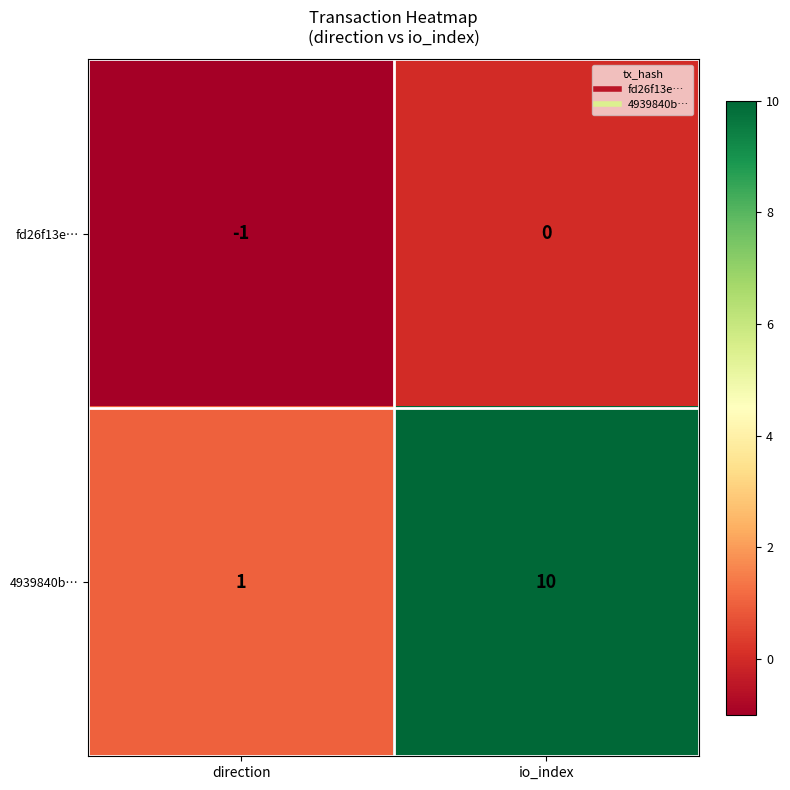

Reading left to right, what are all the values shown in this chart?

fd26f13e…: -1	0
4939840b…: 1	10